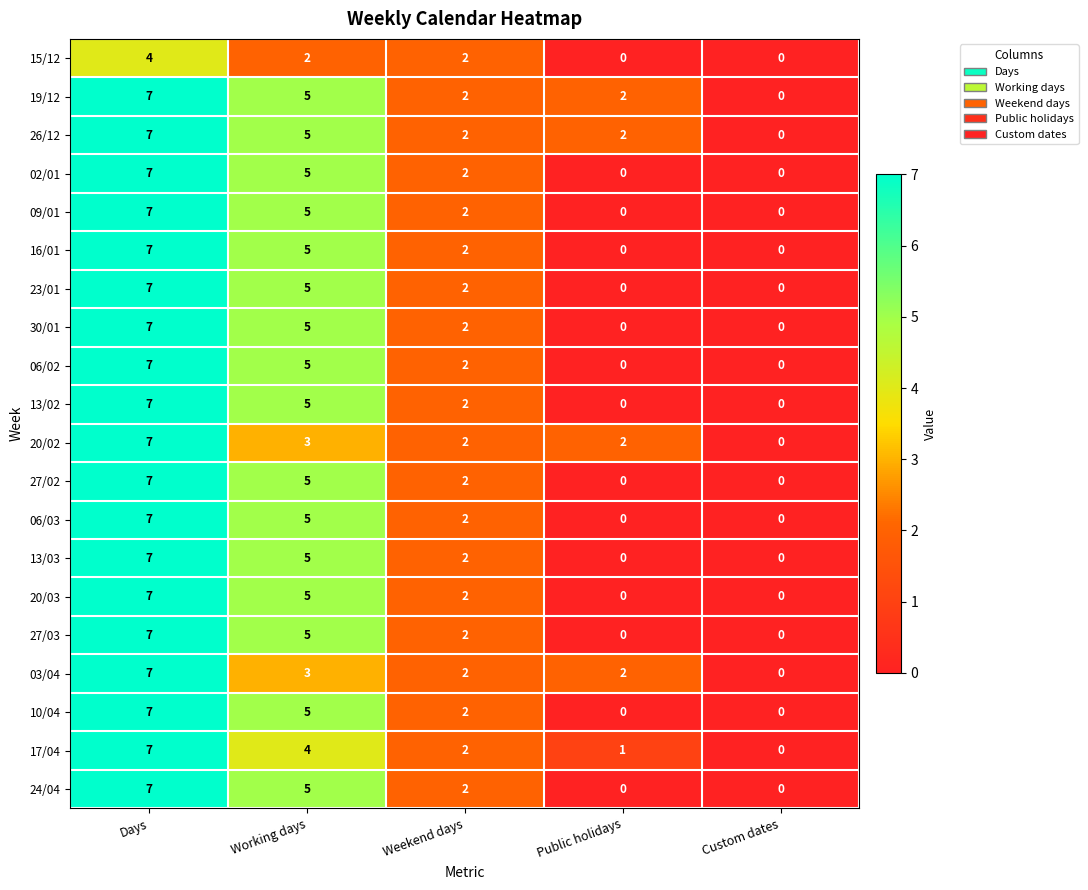

How many values in the 09/01 series are below 2?

2